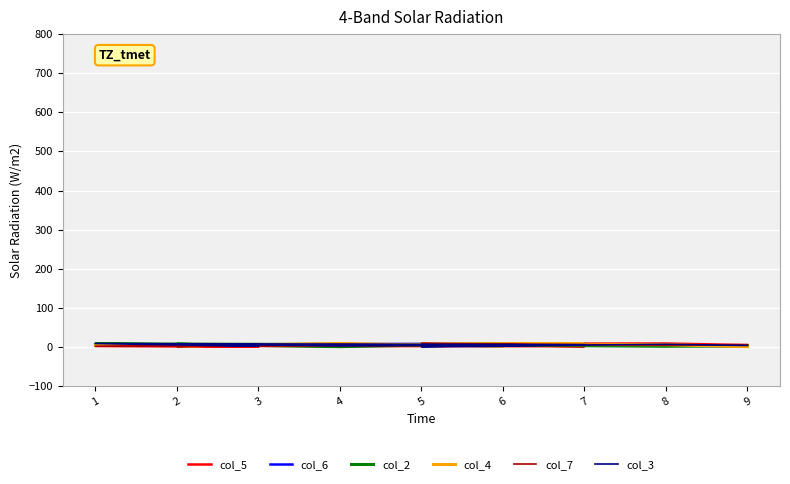

The col_2 series shows 8 at 1. True or false?

True